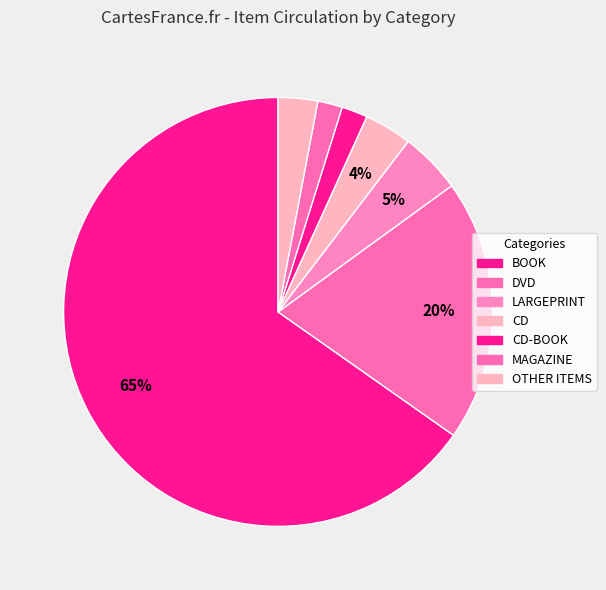

Count the number of slices in the pie.

7